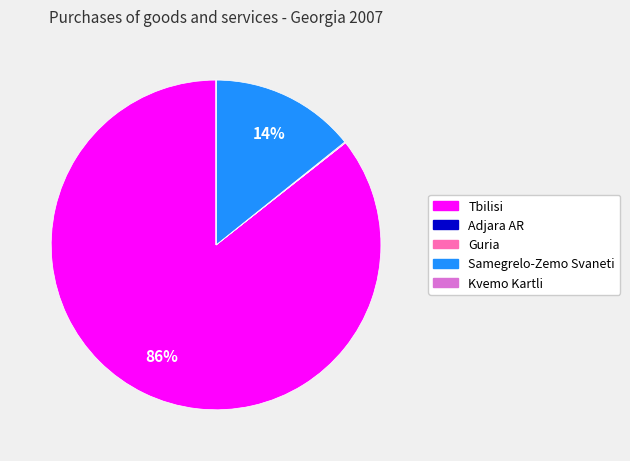

To the nearest percent, what percentage of the pie is Tbilisi?

86%